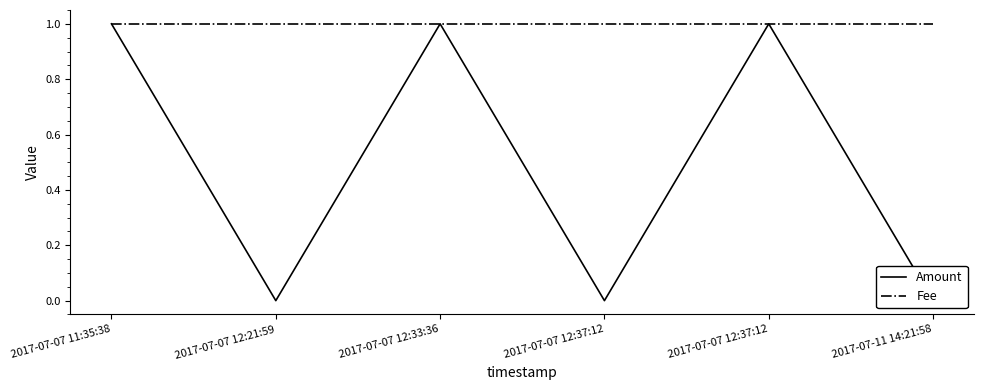

What is the value of the Fee point at the 5th from the left?

1